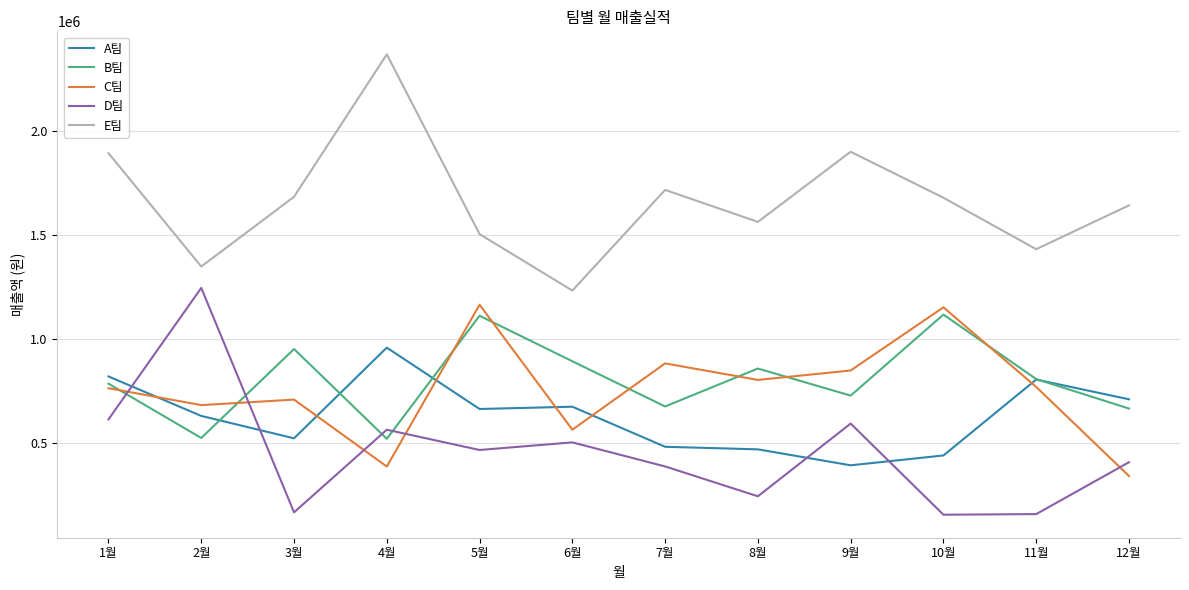

Between 8월 and 12월, which series saw the biggest shift?

C팀